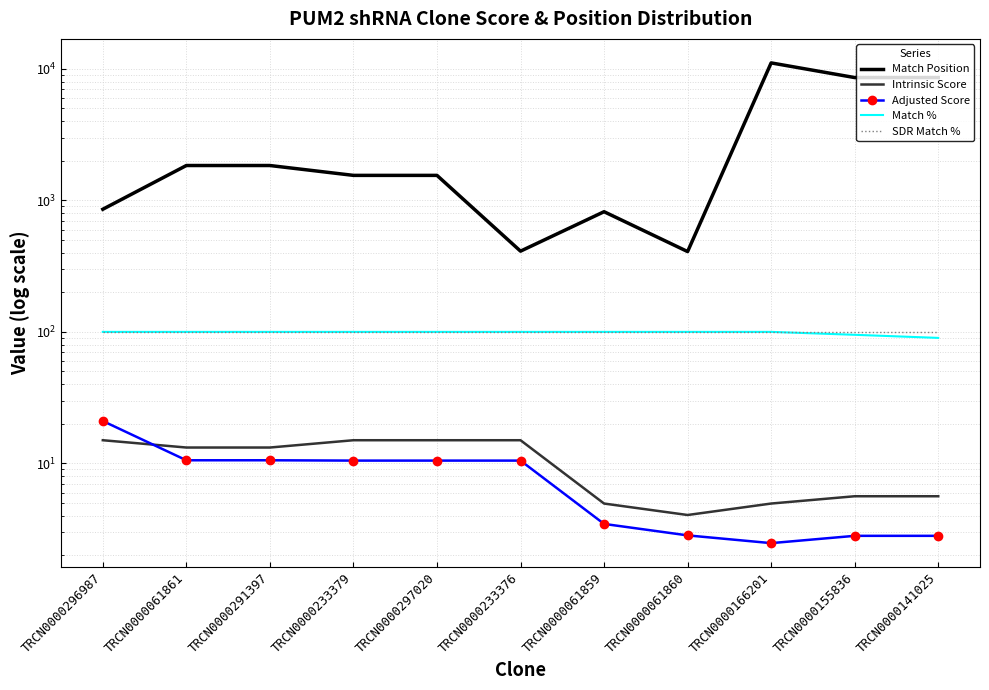

How many categories are shown in the chart?

11